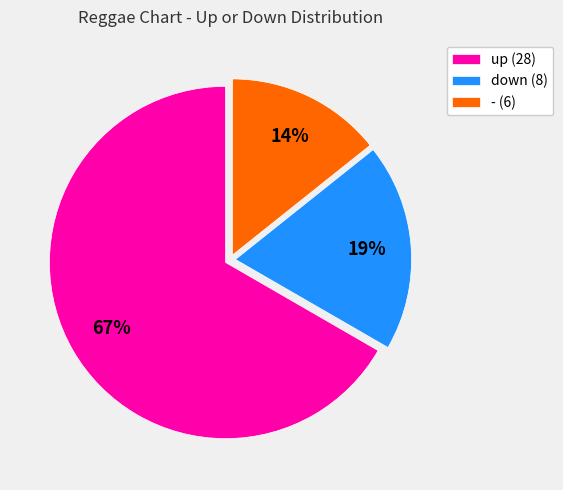

Which slice represents more than half of the pie?

up